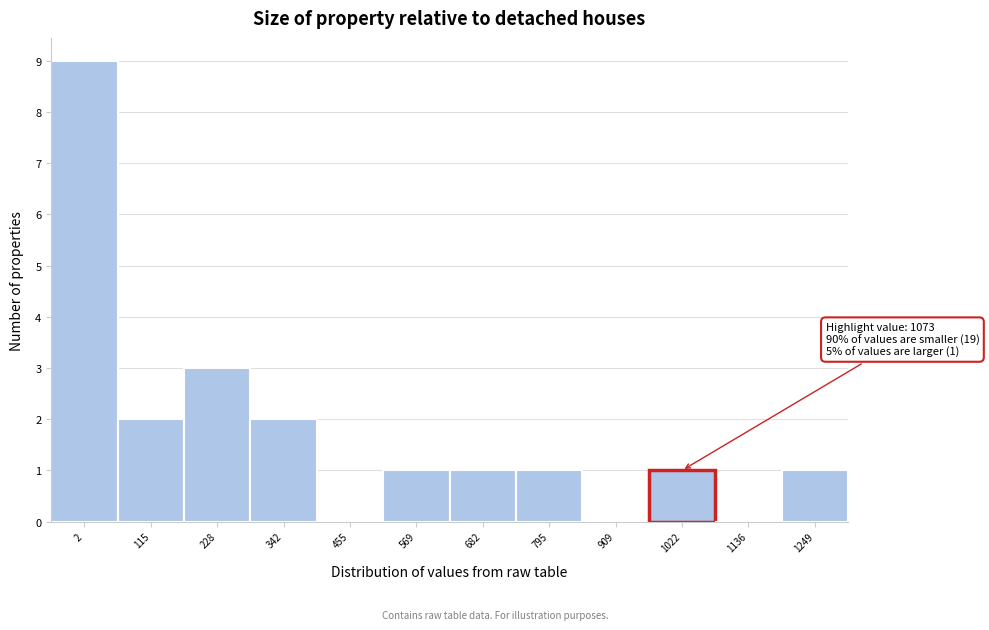

Reading left to right, transcribe all the data shown in this chart.

2=9	115=2	228=3	342=2	455=0	569=1	682=1	795=1	909=0	1022=1	1136=0	1249=1